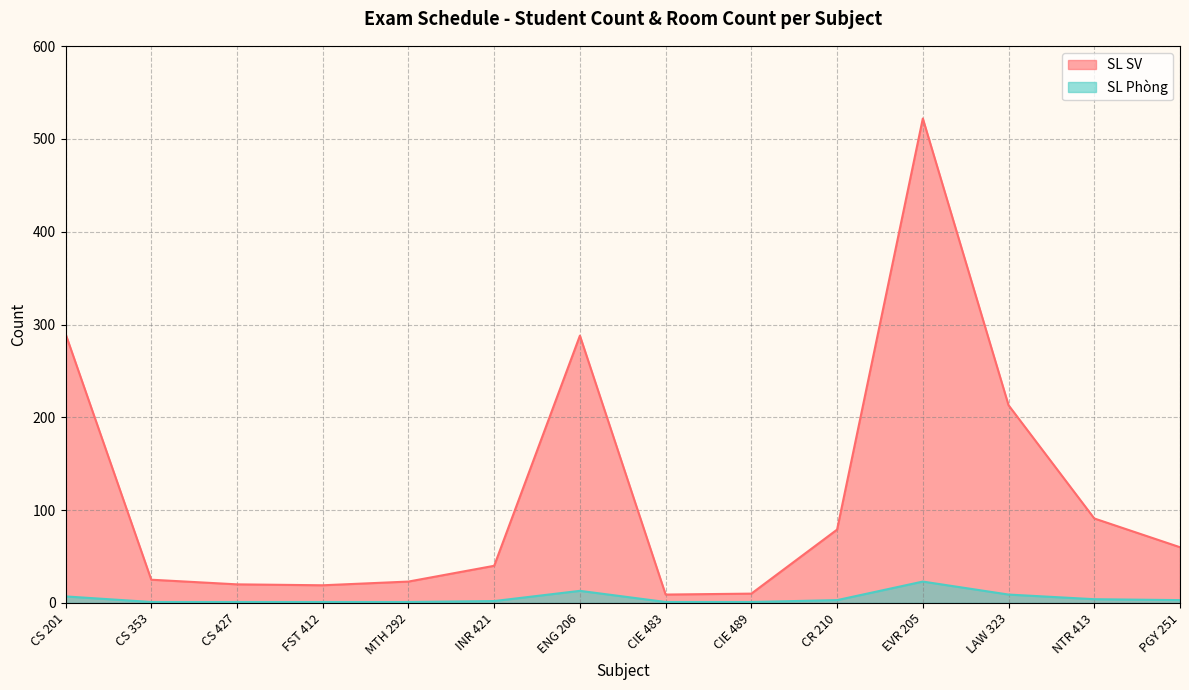

The value of SL Phòng at EVR 205 is 23. True or false?

True